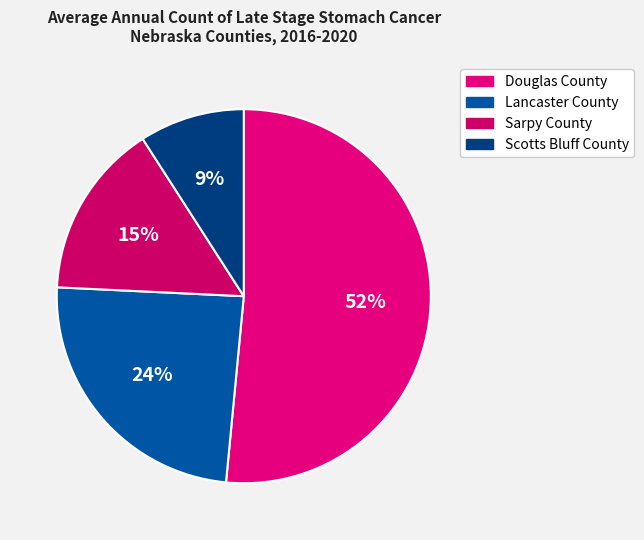

True or false: Sarpy County accounts for 6% of the total.

False